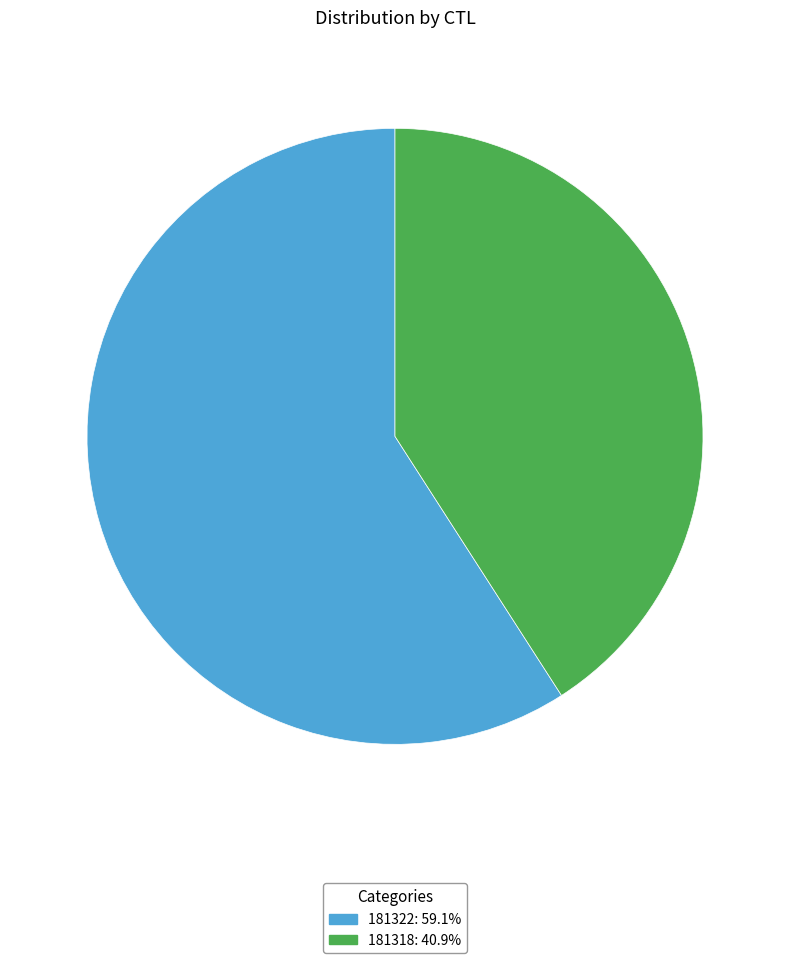

Rank the categories by value from highest to lowest.

181322, 181318